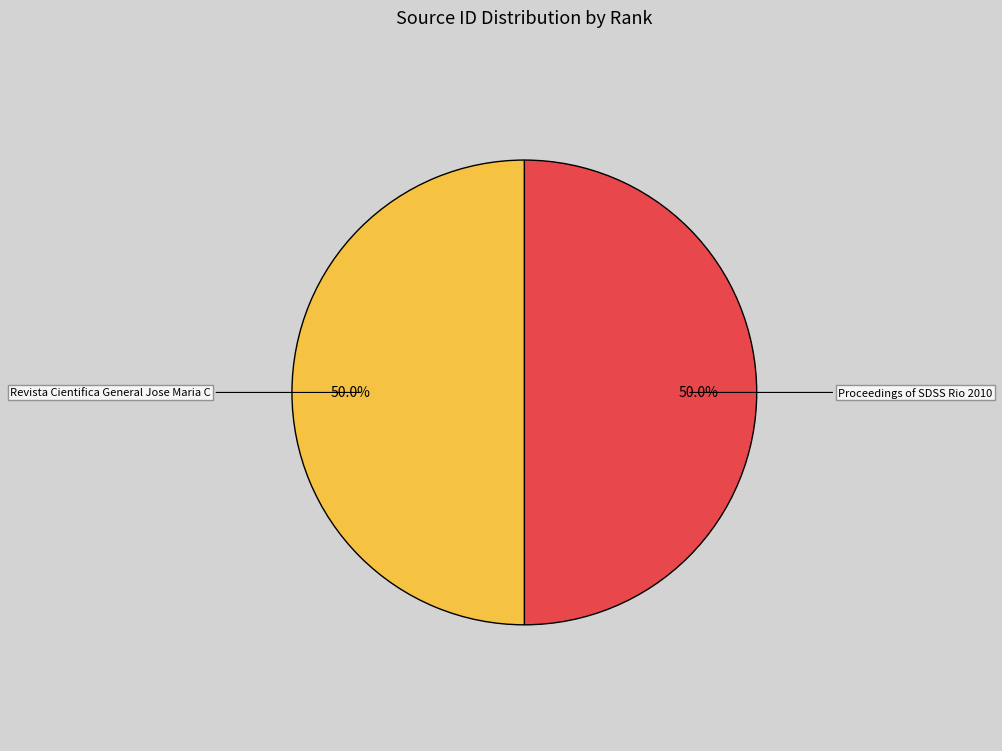

What percentage is NOT represented by Revista Cientifica General Jose Maria C?

50.0%